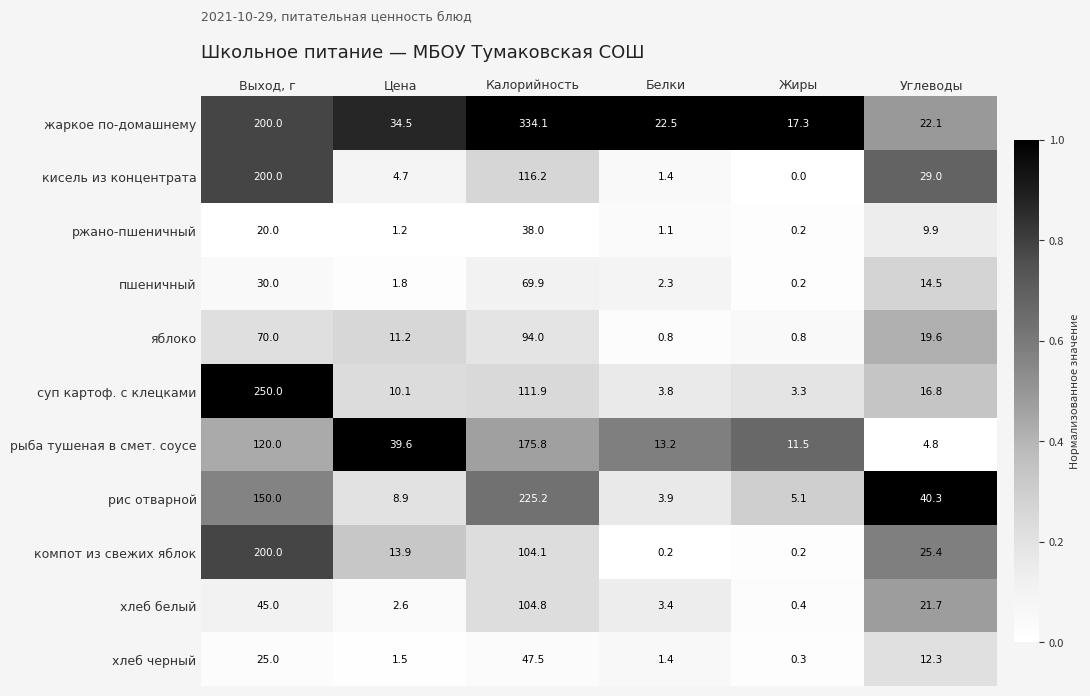

Which series has the largest total across all categories?

жаркое по-домашнему